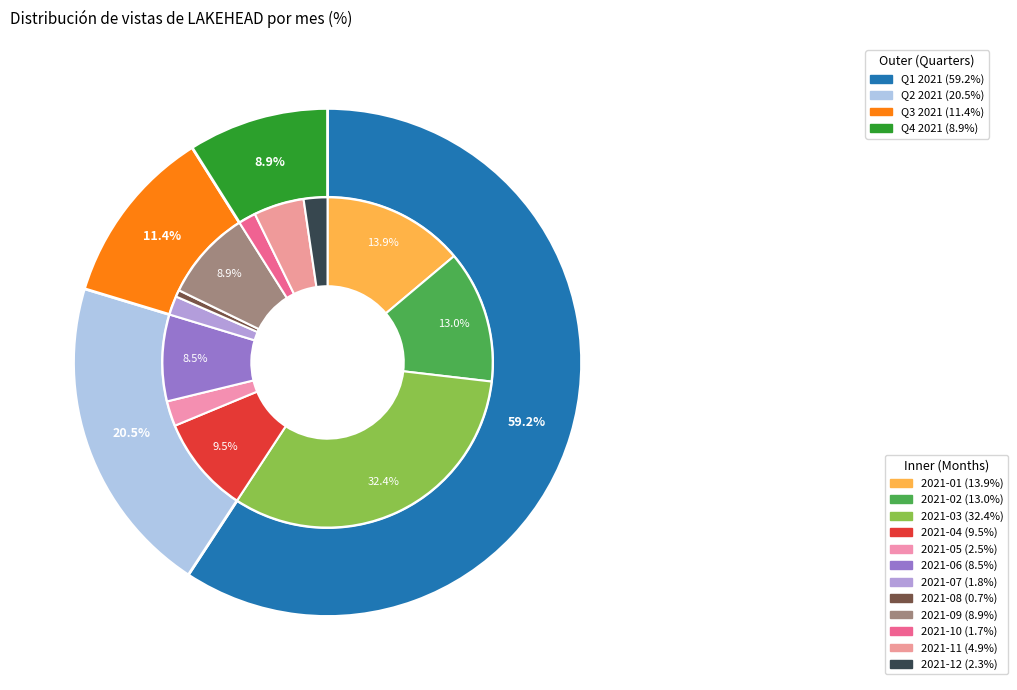

Does any single category account for the majority?

No